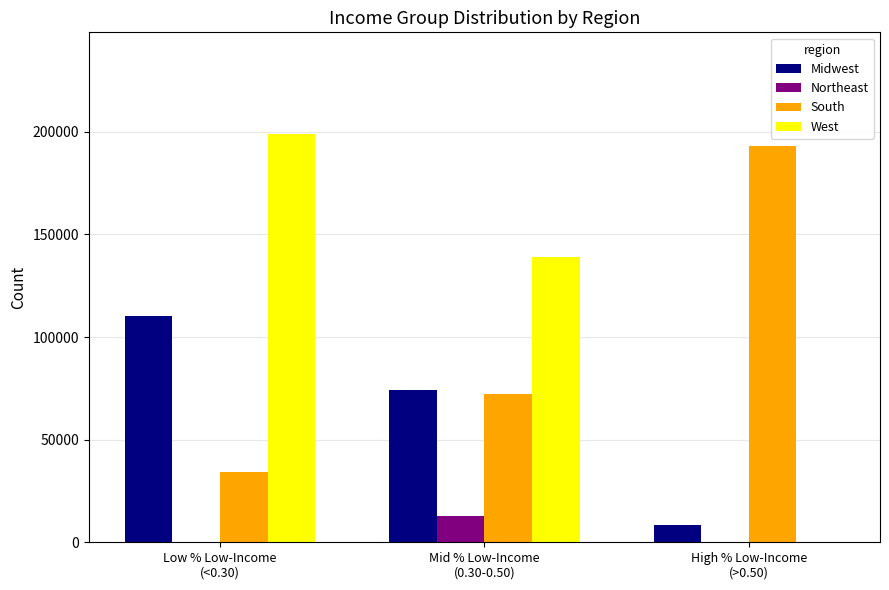

Which series has the largest total across all categories?

West